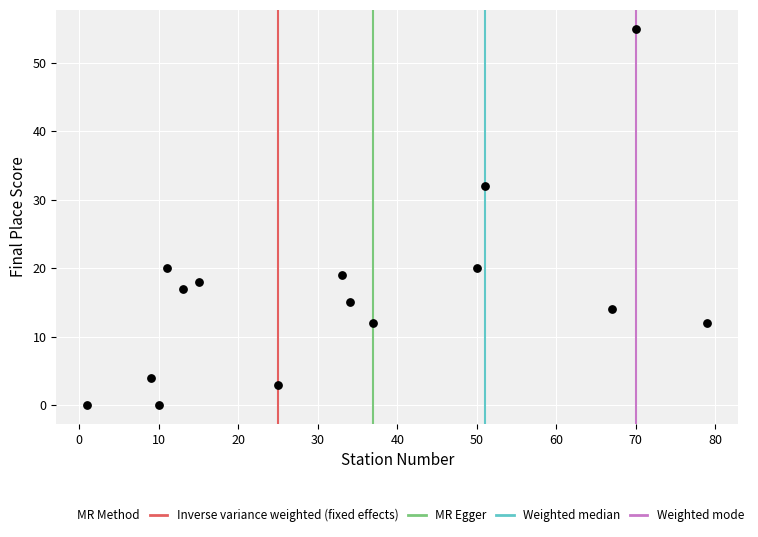

What Y value in the scatter plot is closest to 27?

32